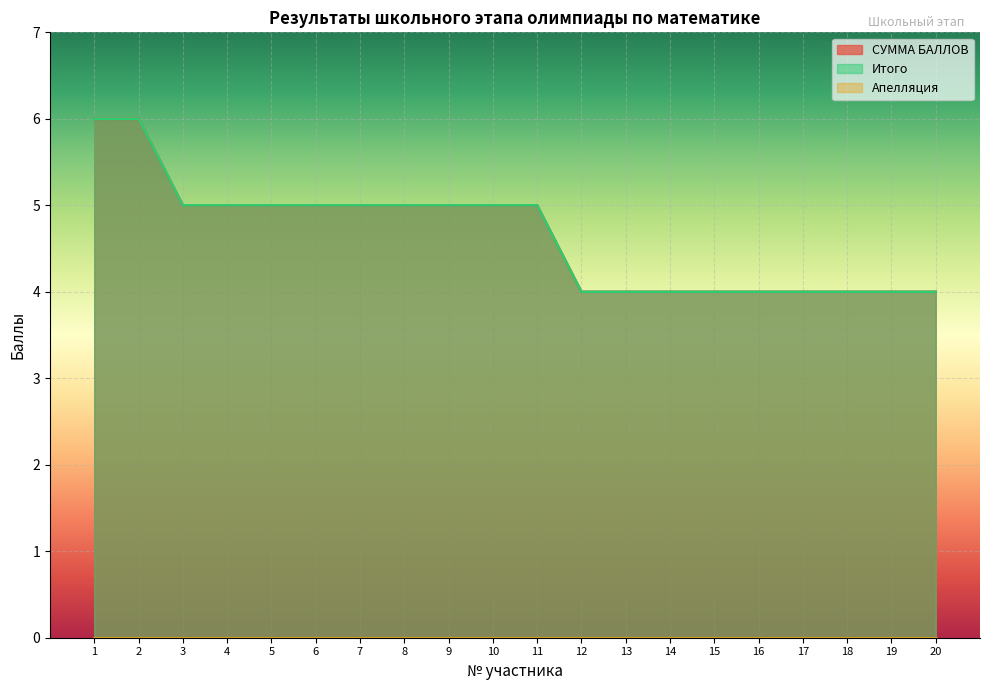

Rank the series at 12 from highest to lowest value.

СУММА БАЛЛОВ, Итого